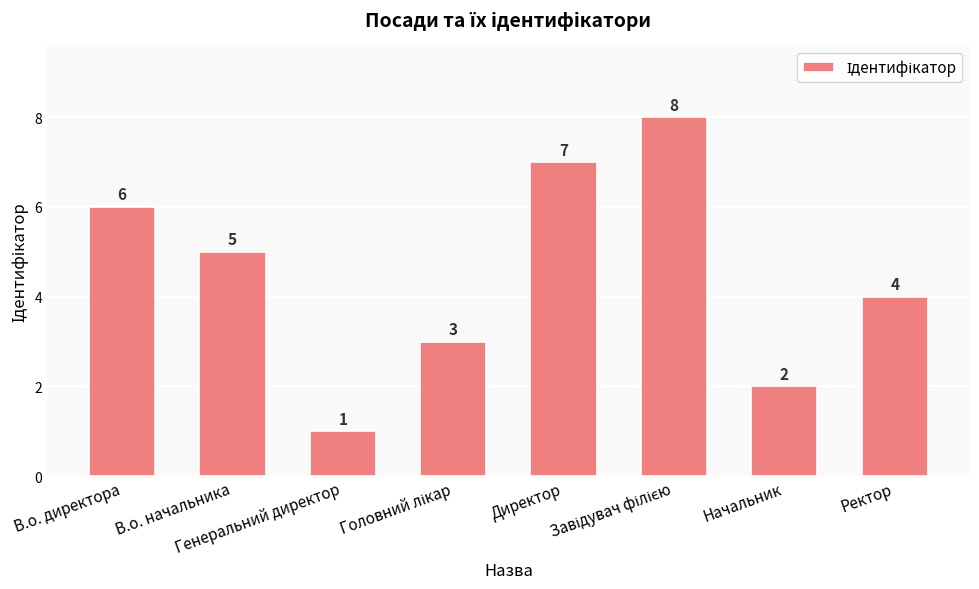

How many series are shown in this chart?

1